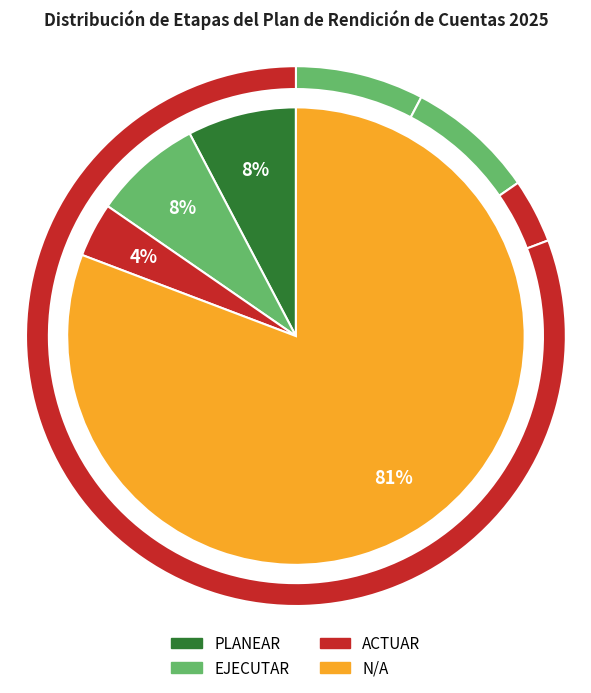

True or false: ACTUAR accounts for 9% of the total.

False